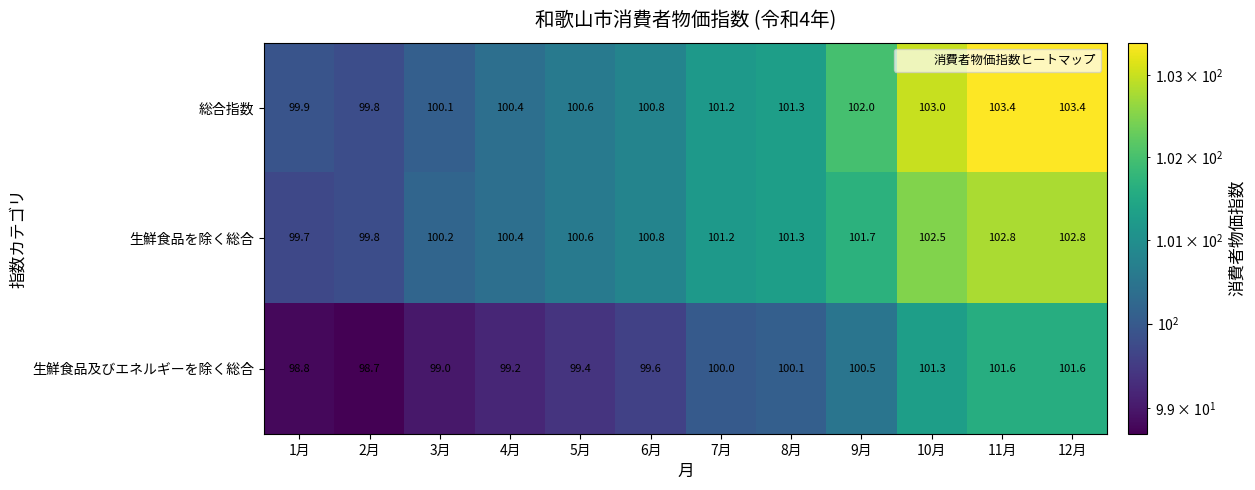

What is the highest value of the 生鮮食品及びエネルギーを除く総合 series?

101.6